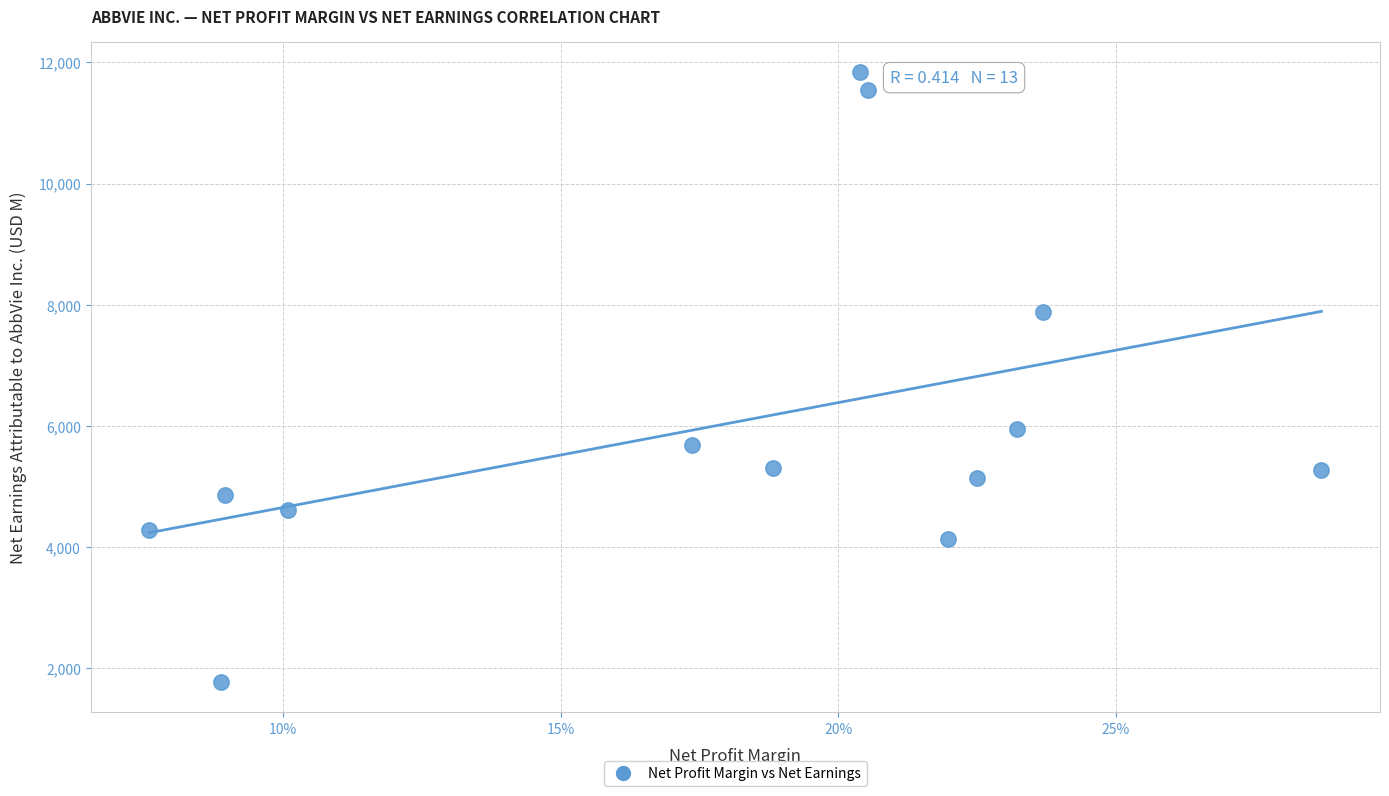

What Y value in the scatter plot is closest to 6805?

5953